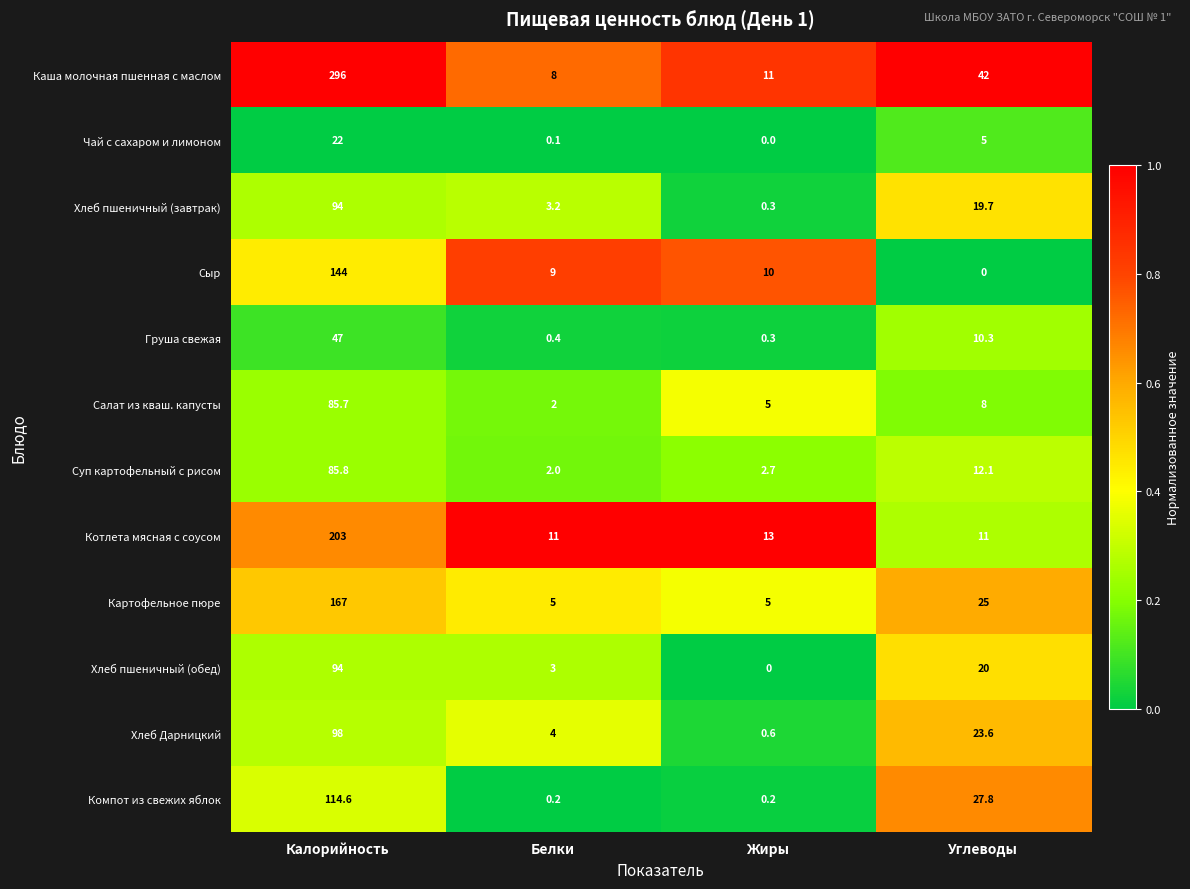

At which category is the sum across all series the highest?

Калорийность